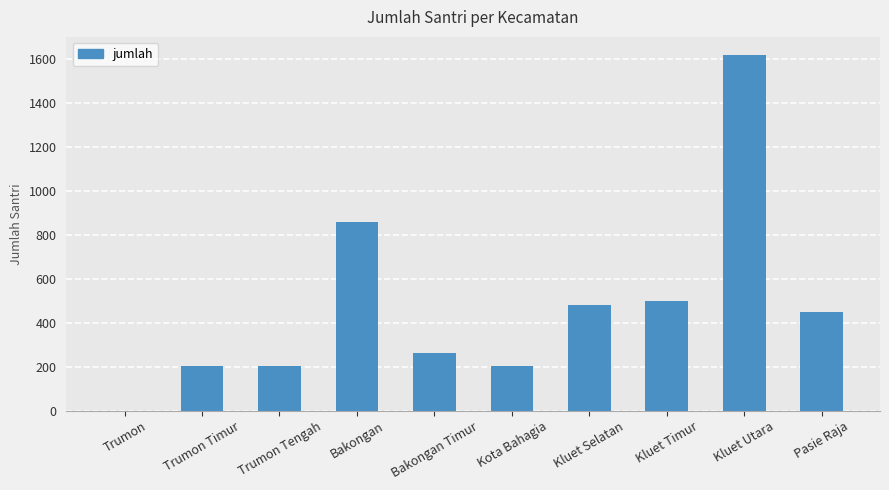

The chart shows a value of 204 at Kota Bahagia. True or false?

True